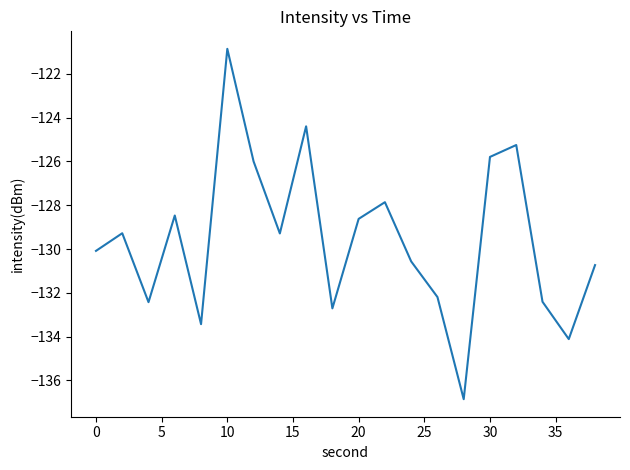

What is the smallest value displayed?

-136.9